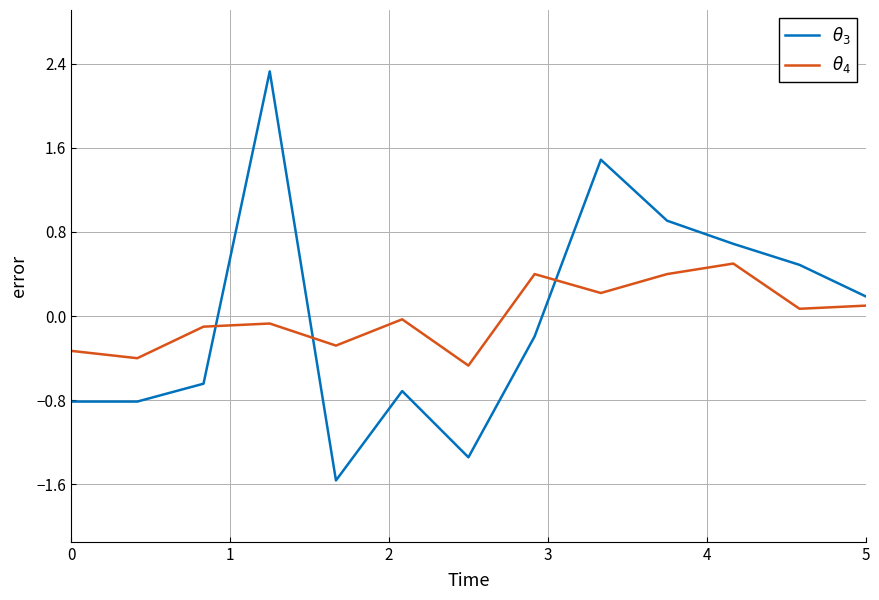

What is the minimum value shown in the chart?

-1.6